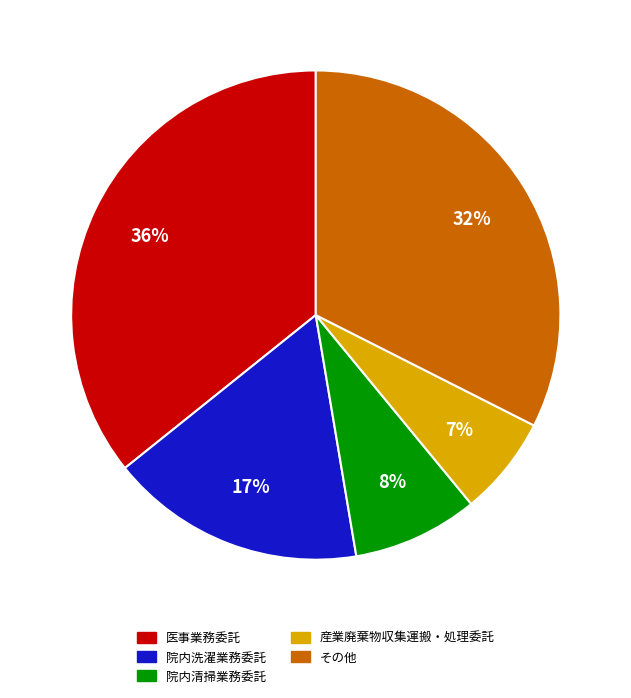

Is there a majority slice in this chart?

No